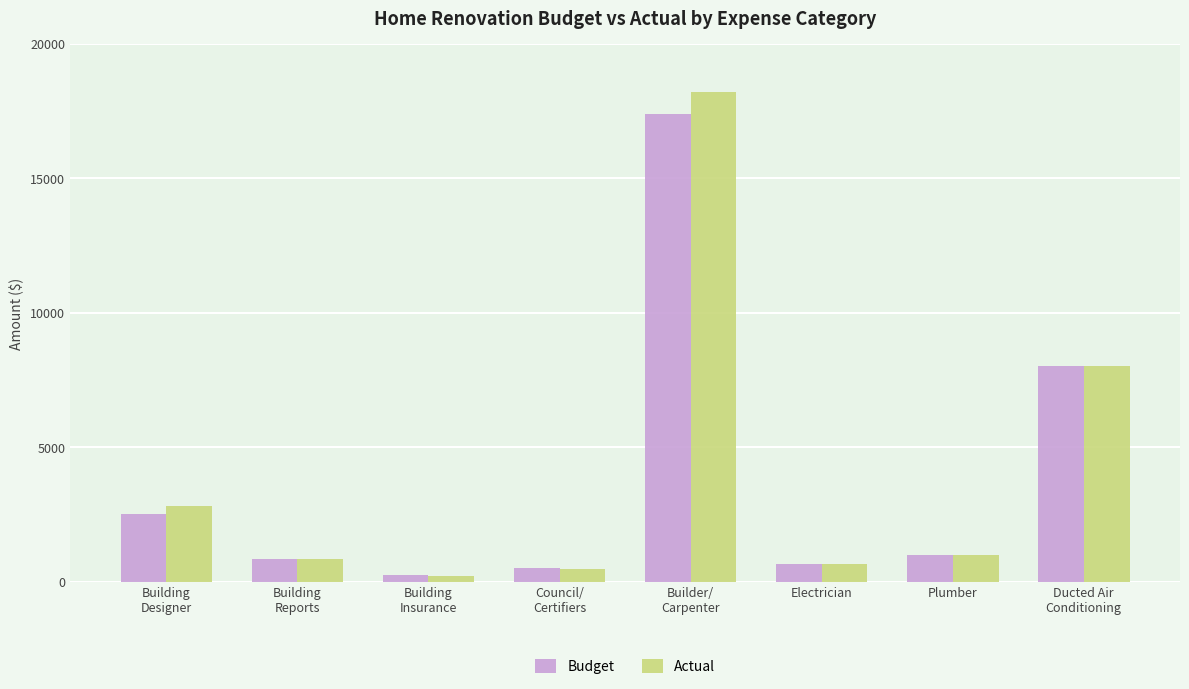

The Budget series shows 660 at Electrician. True or false?

True